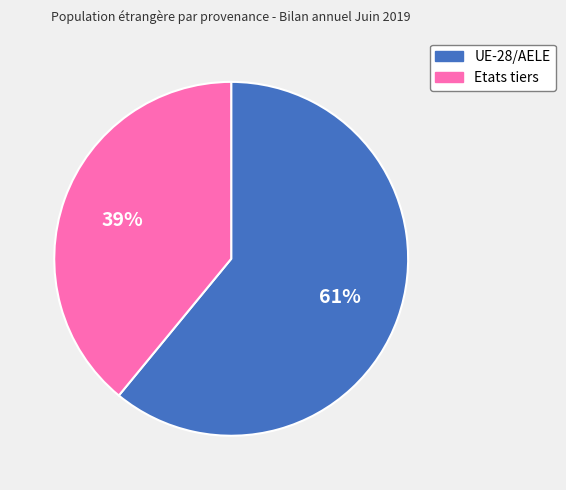

What percentage is the Etats tiers slice, to the nearest percent?

39%